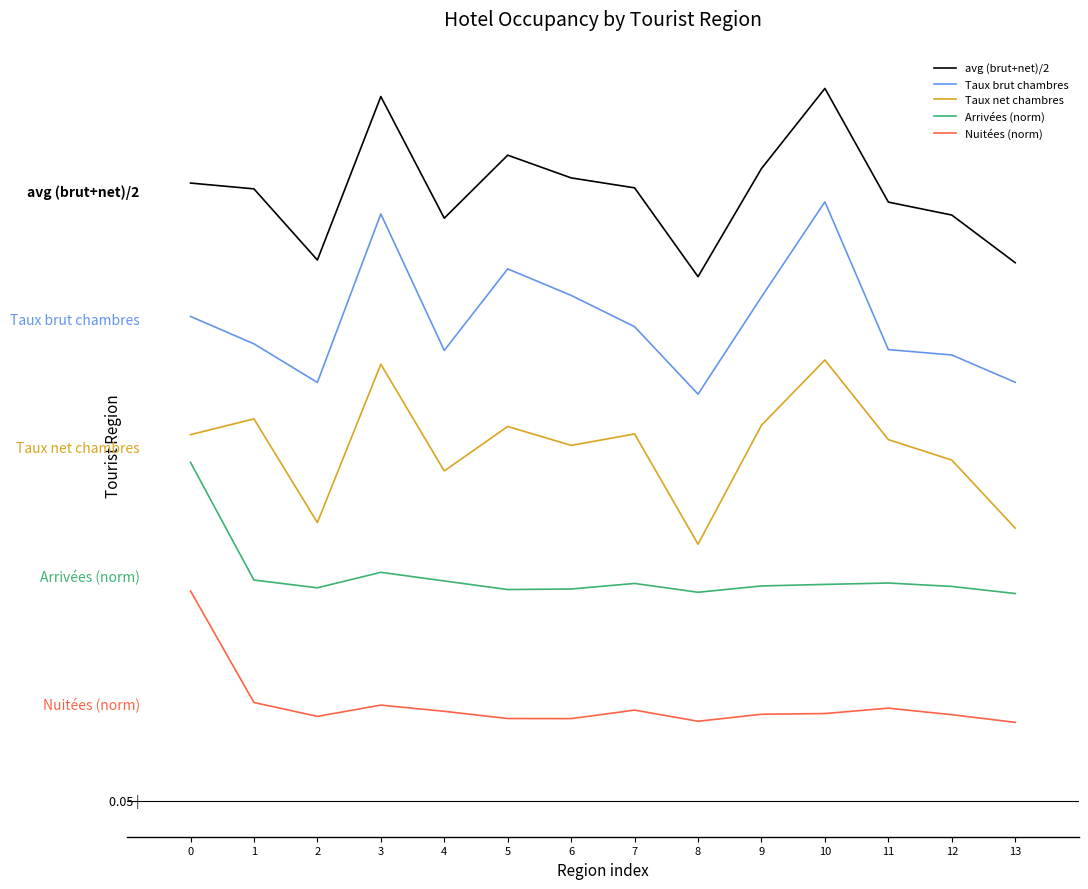

Is the value of Taux brut chambres at 11 greater than the value of avg (brut+net)/2 at 8?

No